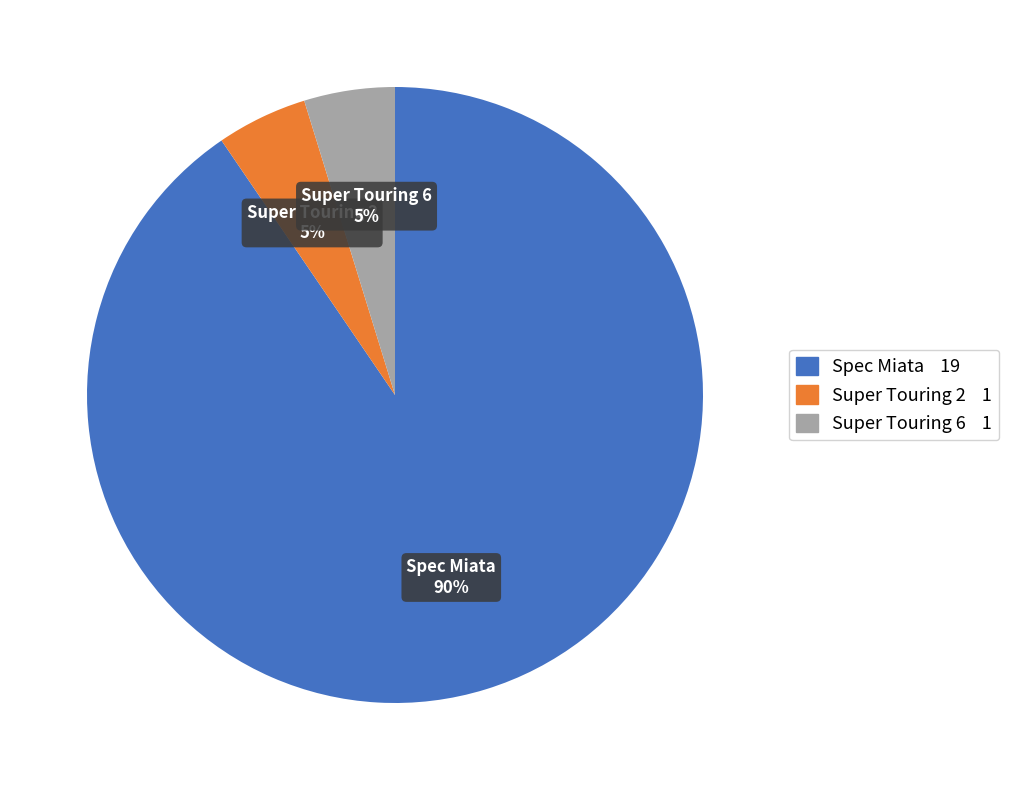

To the nearest percent, what portion does Super Touring 2 represent?

5%